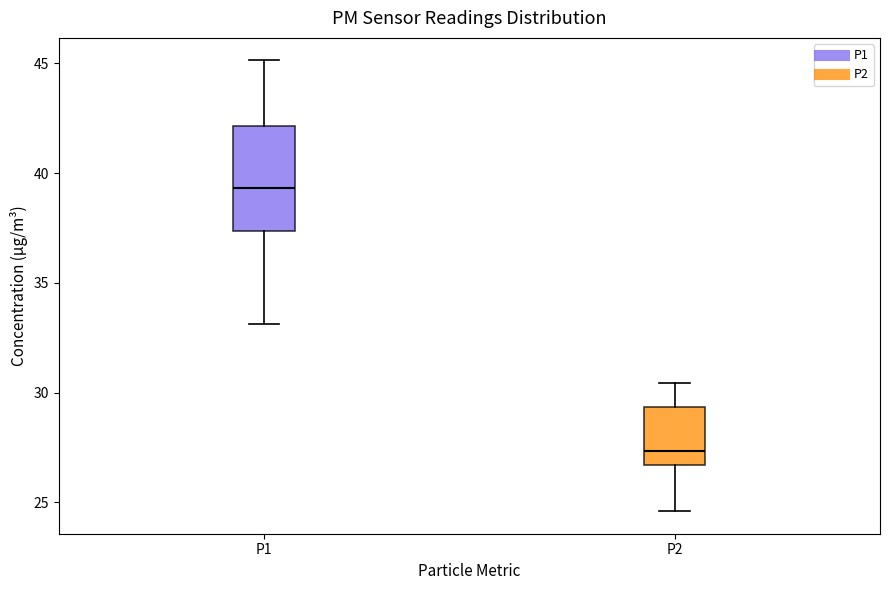

Where is the lower edge of the box for P2 on the y-axis? The values are not printed on the chart, so give them approximately, as read against the axis.

26.5